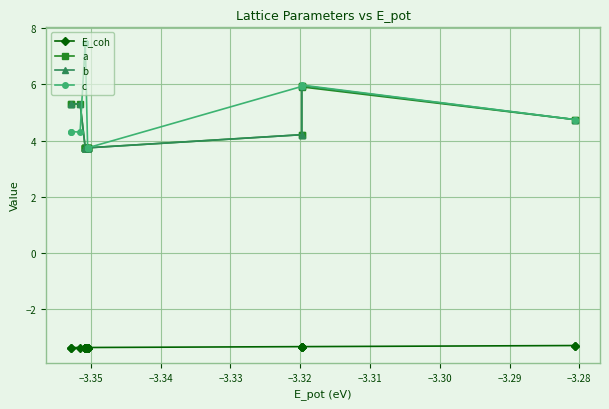

How many values in the c series are below 5?

11